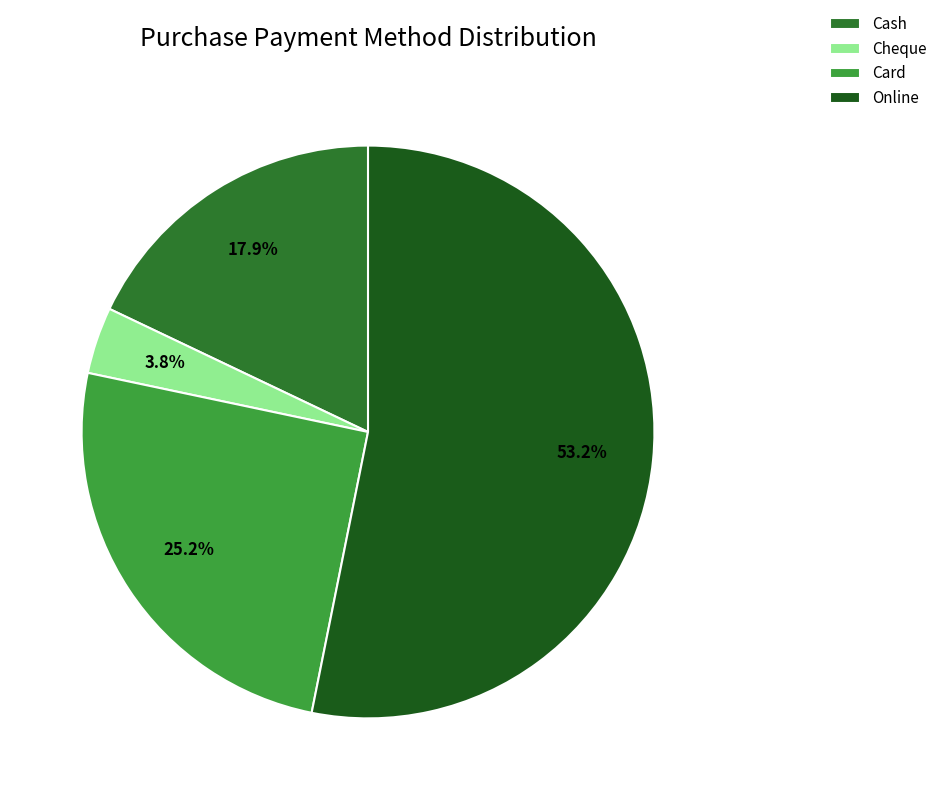

To the nearest percent, what is the average slice percentage?

25%